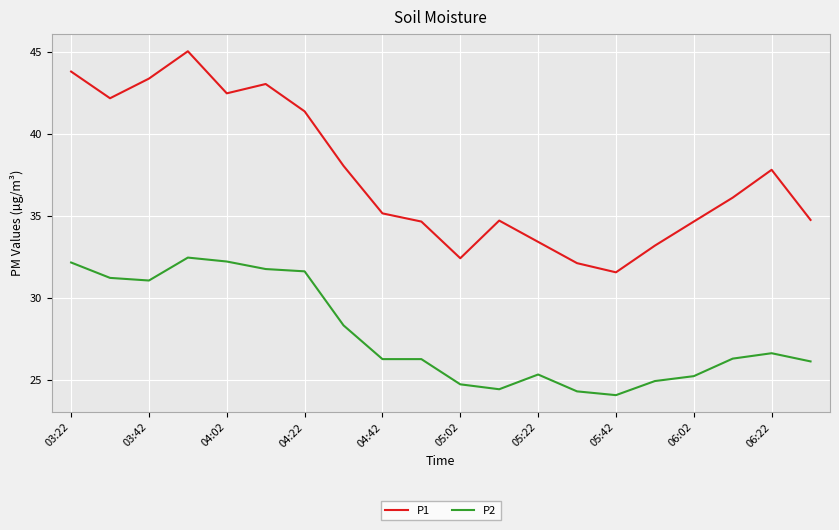

What is the minimum value shown in the chart?

24.1